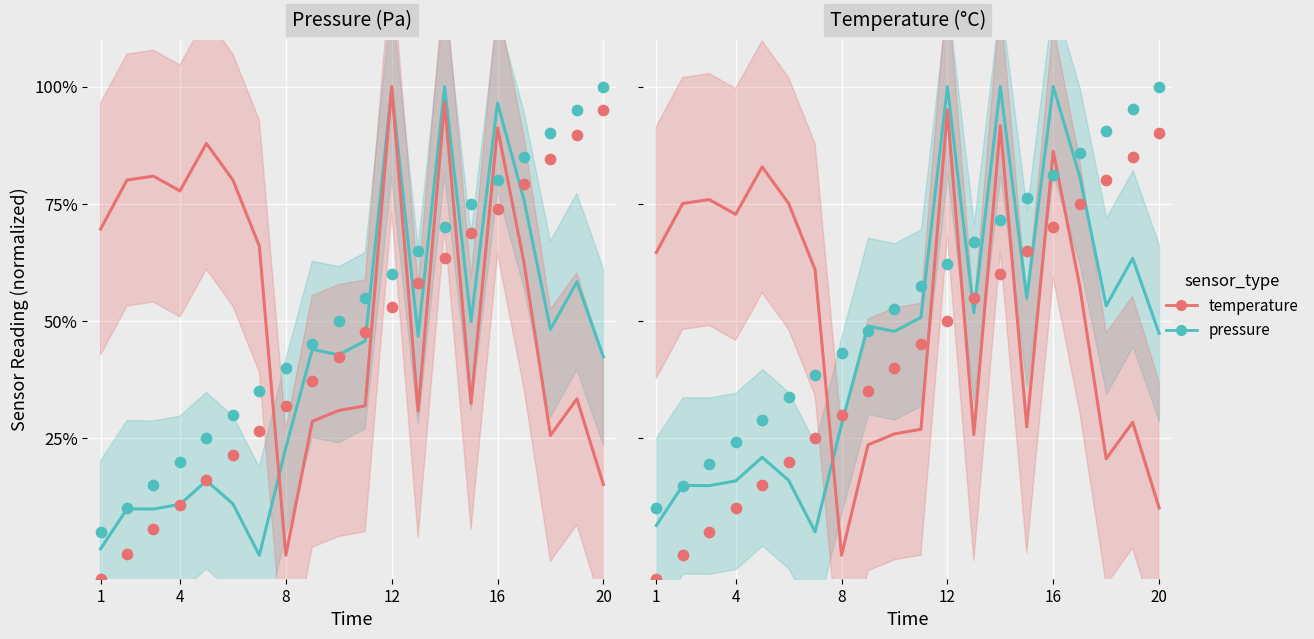

Which series has the largest total across all categories?

pressure (trend)